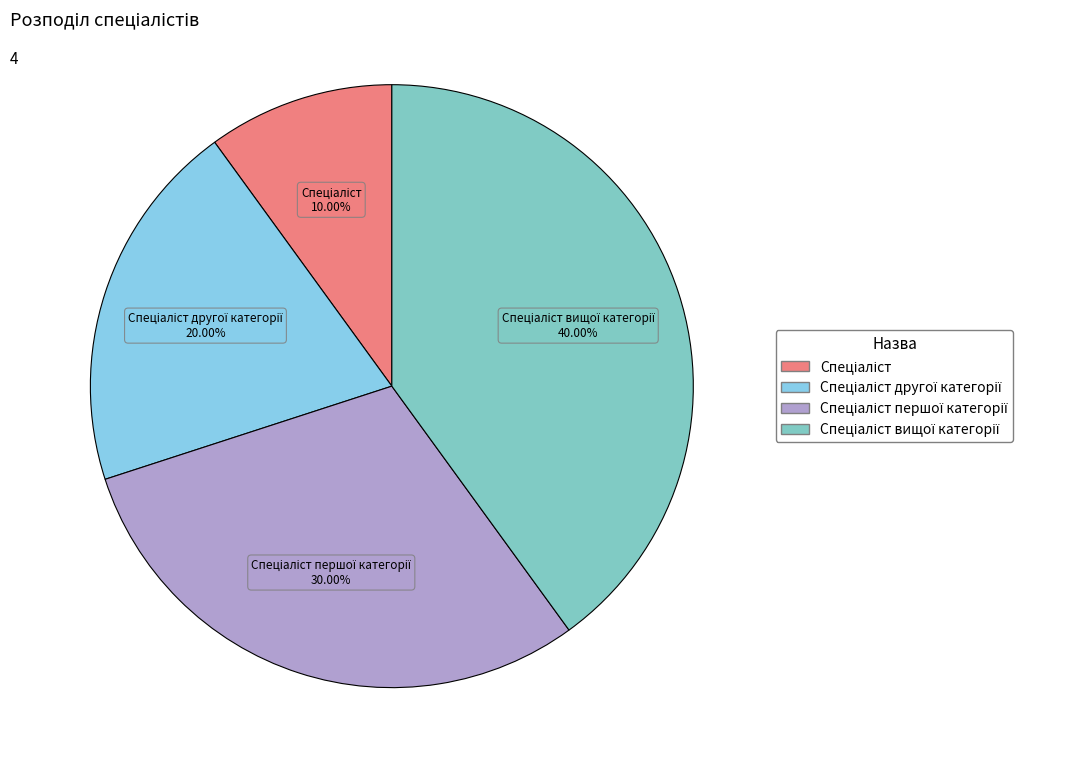

Is there any slice that represents more than half of the pie?

No